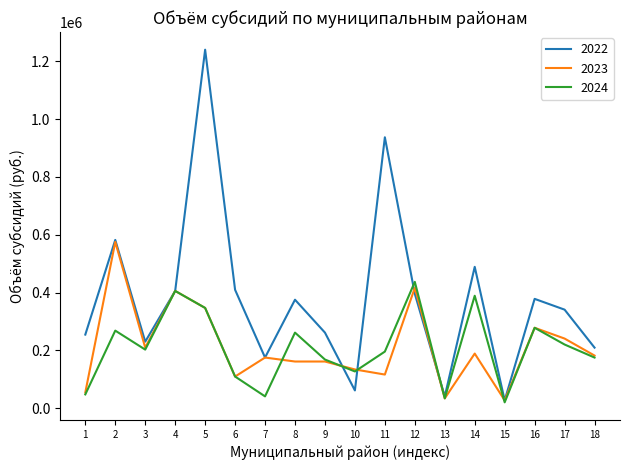

The value of 2024 at 12 is 725413. True or false?

False